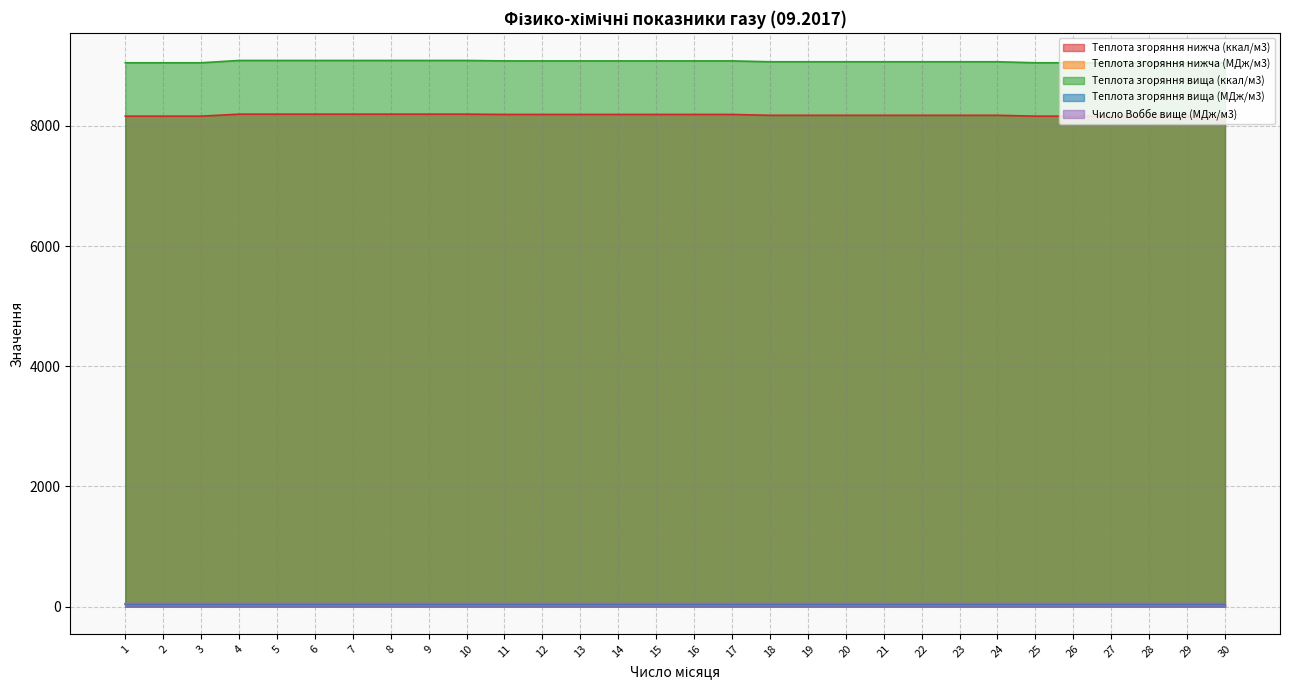

Which category has the highest value in the Теплота згоряння нижча (ккал/м3) series?

4